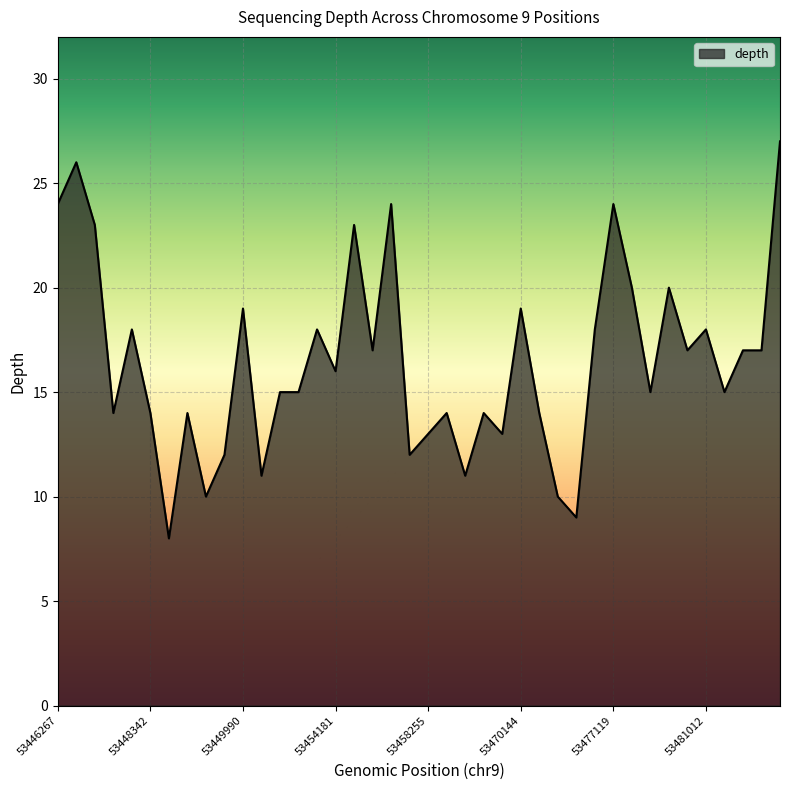

What is the minimum value shown in the chart?

8